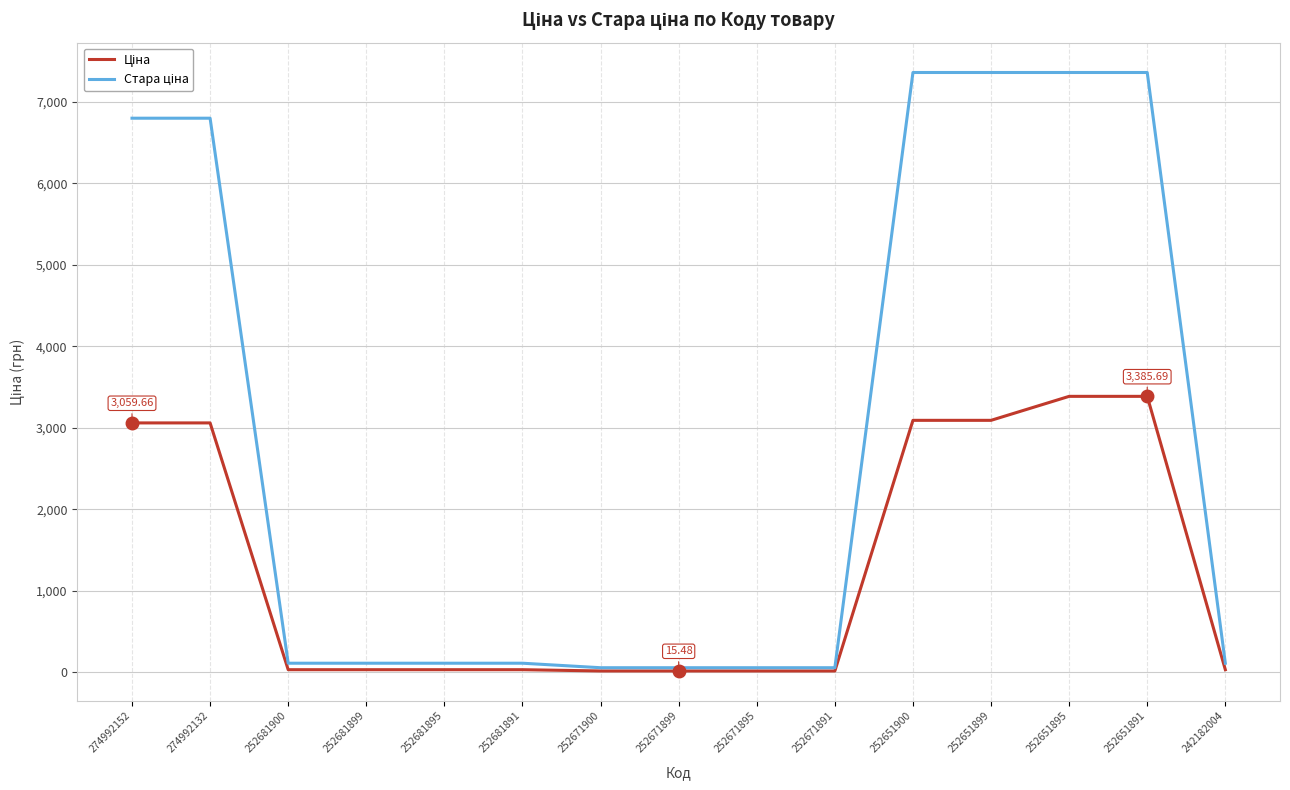

What is the spread (max minus min) of values at 252651891?

3974.5